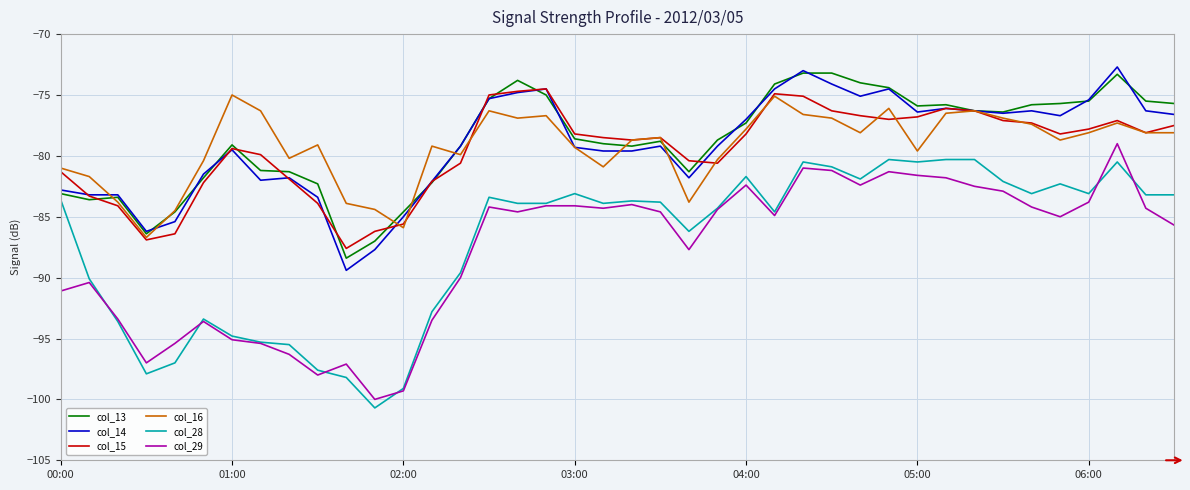

What is the highest value of the col_29 series?

-79.0